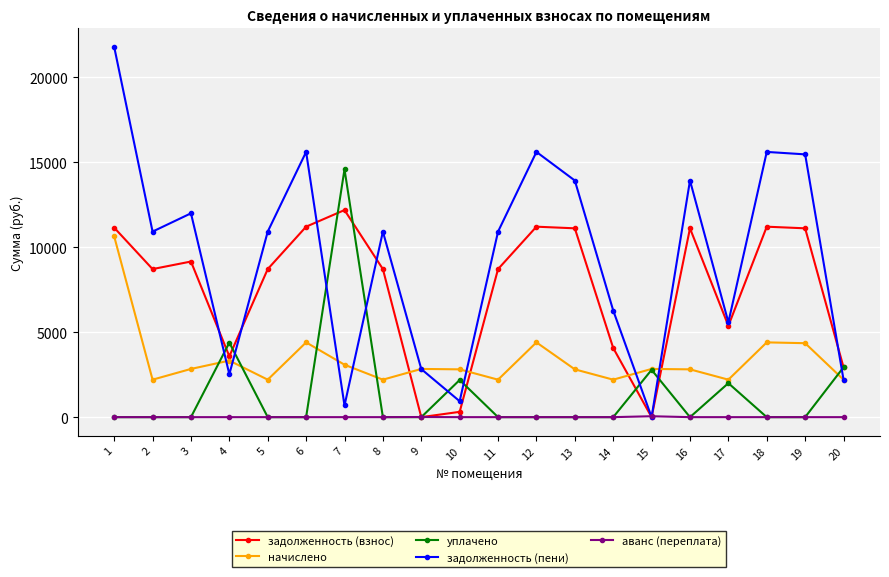

What is the spread (max minus min) of values at 14?

6278.2